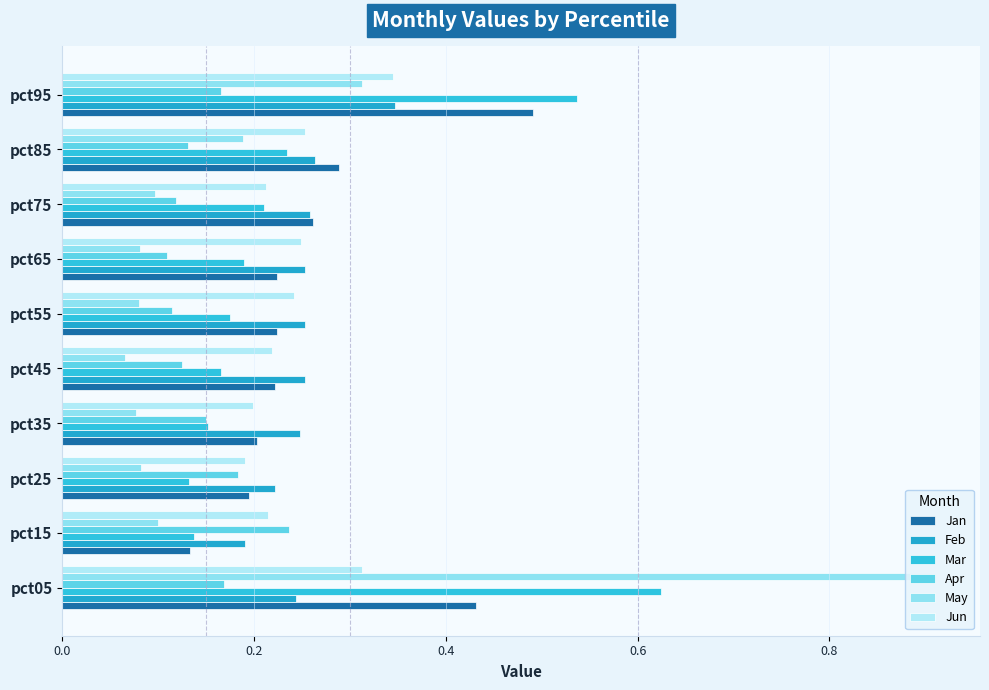

How many data points does each series have?

10